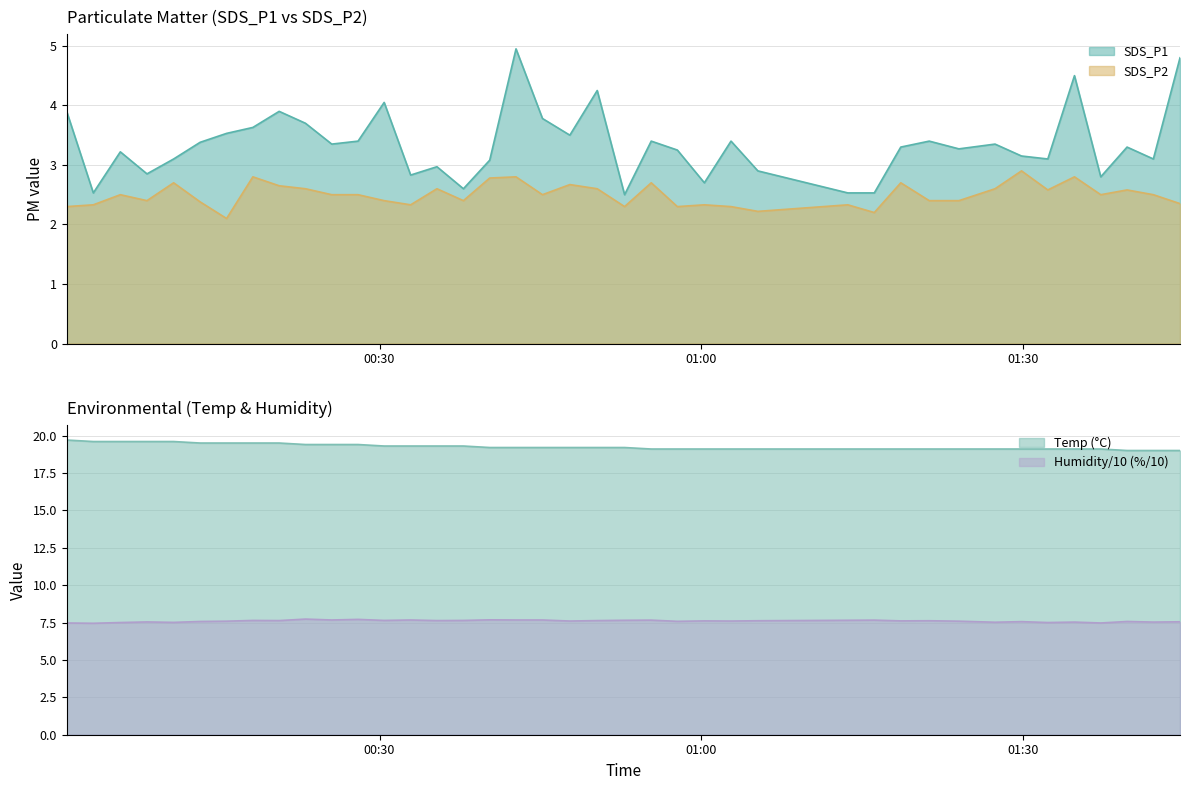

What is the label of the 22nd point from the right?

2022/09/08 00:45:11